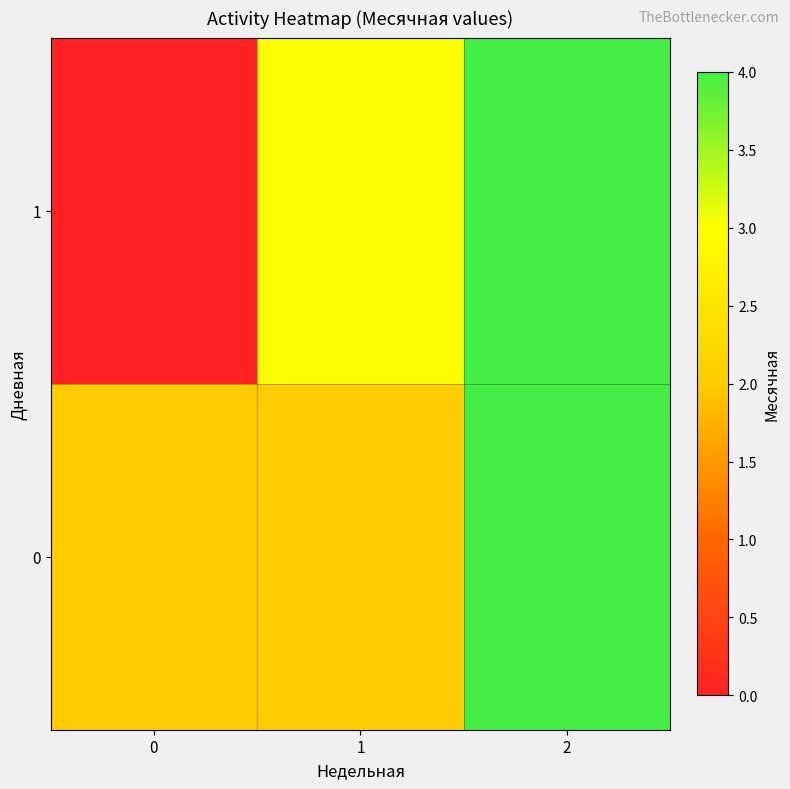

Rank the series by their maximum value, from lowest to highest.

0, 1